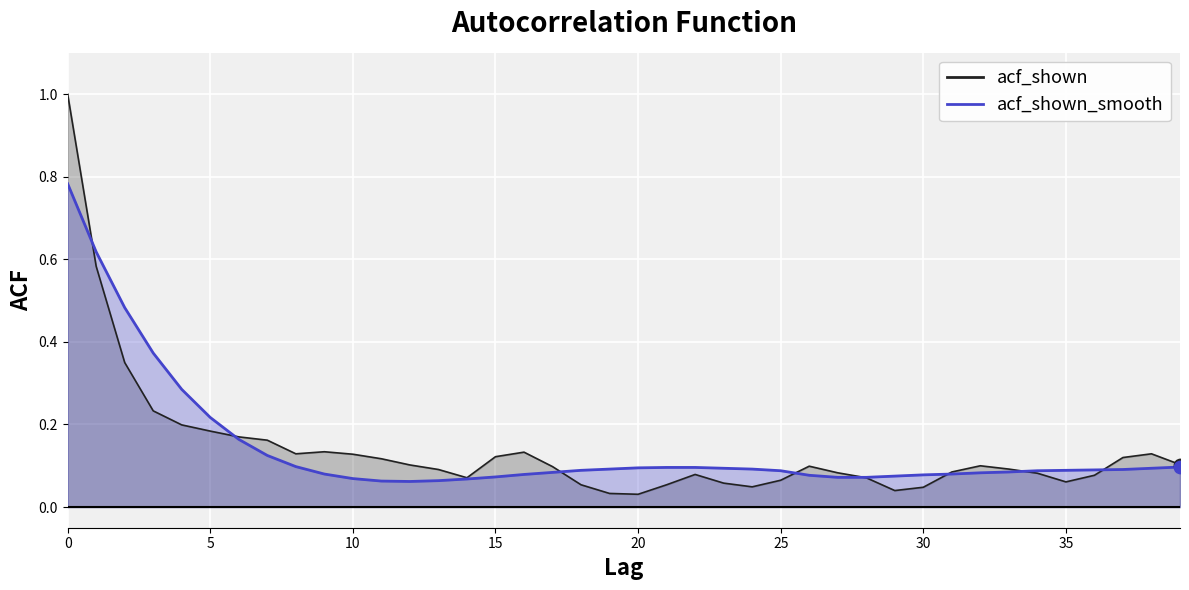

Between 4 and 1, which is larger?

1